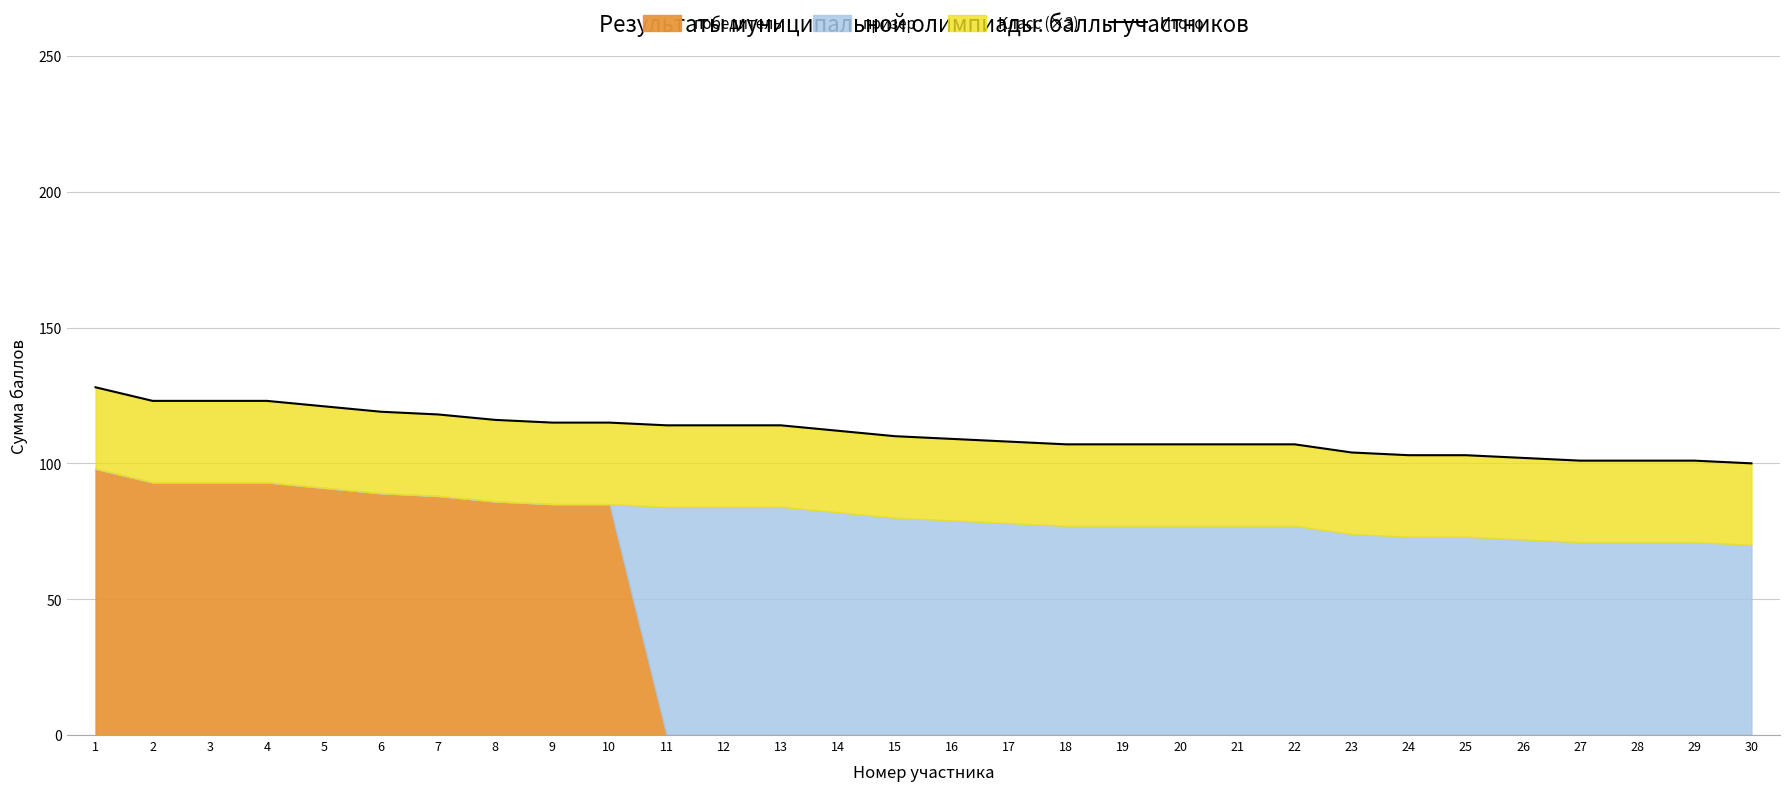

What is the smallest value displayed?

100